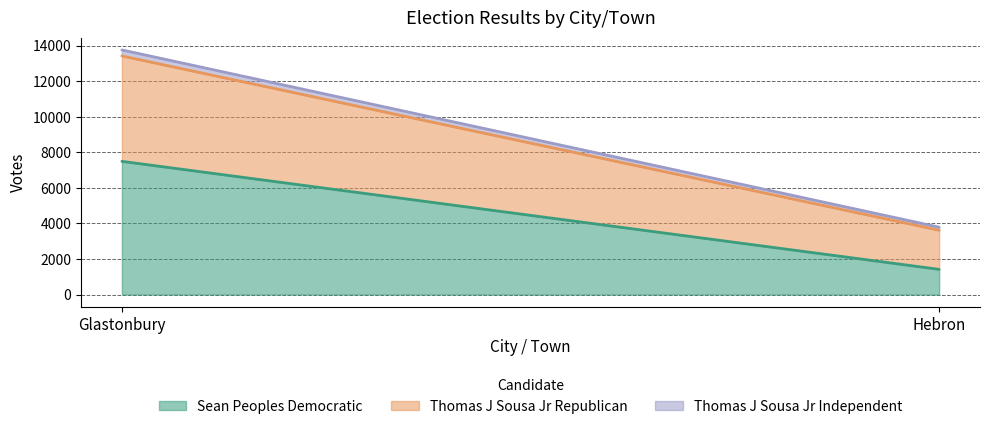

Does the chart display data point markers on the line(s)?

No